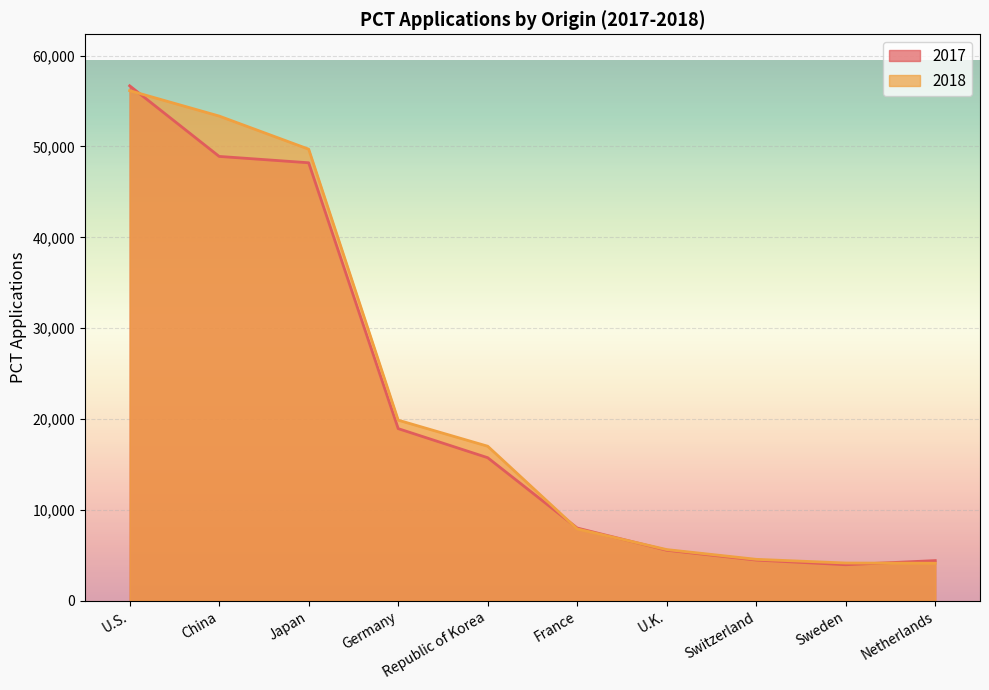

Which series has the widest spread of values?

2017